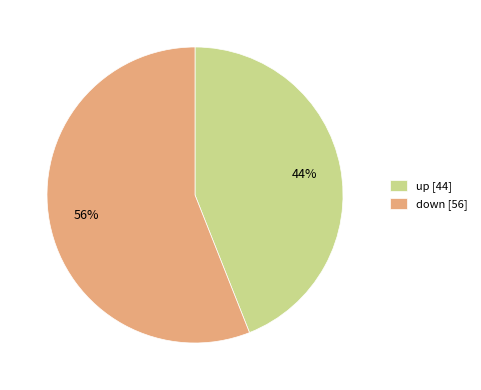

Do down [56] and up [44] together represent more than half of the pie?

Yes